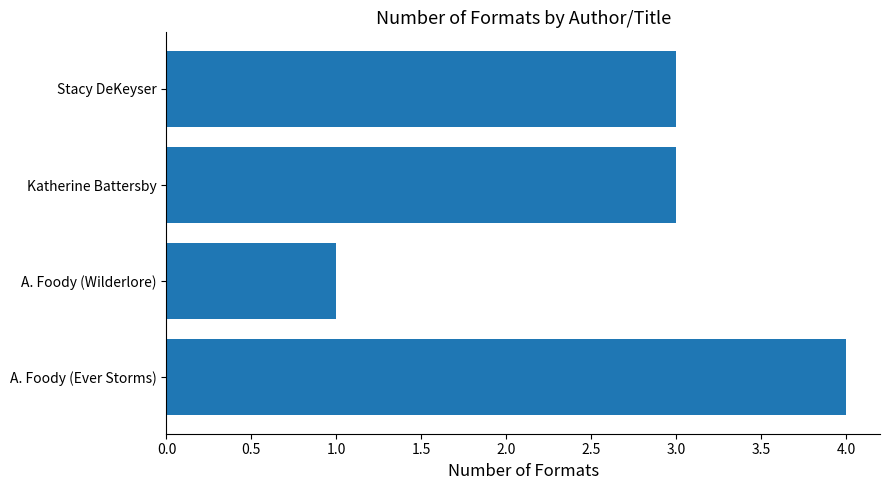

How many data points does each series have?

4